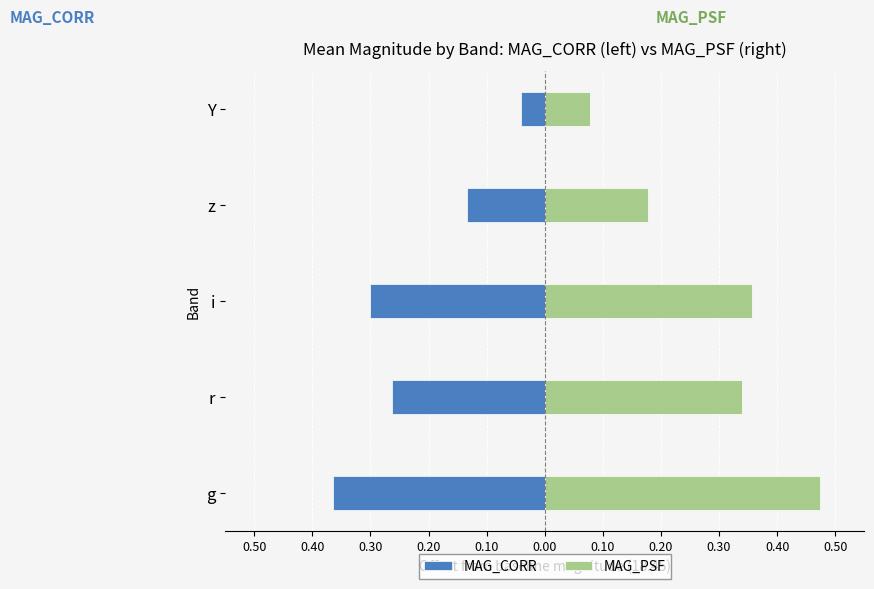

Rank the series by their average value, from highest to lowest.

MAG_PSF, MAG_CORR